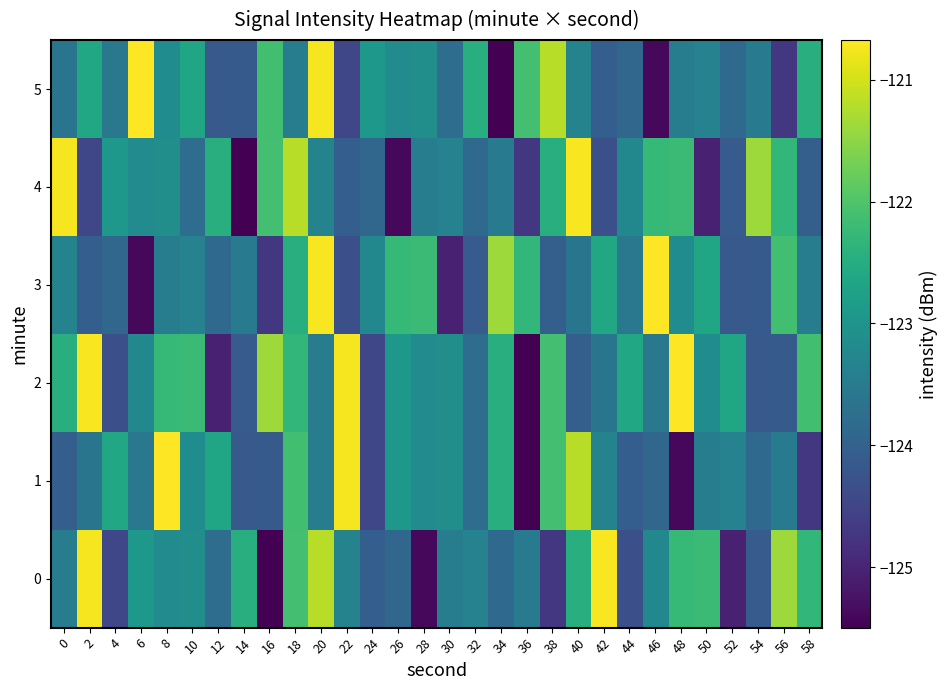

Reading left to right, list all the values displayed in this chart.

0: 0=-123.5	2=-120.7	4=-124.5	6=-122.9	8=-123.2	10=-123.1	12=-123.8	14=-122.5	16=-125.5	18=-122.1	20=-121.2	22=-123.3	24=-124.1	26=-123.9	28=-125.4	30=-123.5	32=-123.4	34=-123.9	36=-123.5	38=-124.7	40=-122.5	42=-120.7	44=-124.3	46=-123.2	48=-122.3	50=-122.2	52=-125.0	54=-124.1	56=-121.4	58=-122.3
1: 0=-124.0	2=-123.6	4=-122.6	6=-123.6	8=-120.7	10=-123.2	12=-122.7	14=-124.2	16=-124.1	18=-122.1	20=-123.5	22=-120.7	24=-124.5	26=-122.9	28=-123.2	30=-123.1	32=-123.8	34=-122.5	36=-125.5	38=-122.1	40=-121.2	42=-123.3	44=-124.1	46=-123.9	48=-125.4	50=-123.5	52=-123.4	54=-123.9	56=-123.5	58=-124.7
2: 0=-122.5	2=-120.7	4=-124.3	6=-123.2	8=-122.3	10=-122.2	12=-125.0	14=-124.1	16=-121.4	18=-122.3	20=-123.5	22=-120.7	24=-124.5	26=-122.9	28=-123.2	30=-123.1	32=-123.8	34=-122.5	36=-125.5	38=-122.1	40=-124.0	42=-123.6	44=-122.6	46=-123.6	48=-120.7	50=-123.2	52=-122.7	54=-124.2	56=-124.1	58=-122.1
3: 0=-123.3	2=-124.1	4=-123.9	6=-125.4	8=-123.5	10=-123.4	12=-123.9	14=-123.5	16=-124.7	18=-122.5	20=-120.7	22=-124.3	24=-123.2	26=-122.3	28=-122.2	30=-125.0	32=-124.1	34=-121.4	36=-122.3	38=-124.0	40=-123.6	42=-122.6	44=-123.6	46=-120.7	48=-123.2	50=-122.7	52=-124.2	54=-124.1	56=-122.1	58=-123.5
4: 0=-120.7	2=-124.5	4=-122.9	6=-123.2	8=-123.1	10=-123.8	12=-122.5	14=-125.5	16=-122.1	18=-121.2	20=-123.3	22=-124.1	24=-123.9	26=-125.4	28=-123.5	30=-123.4	32=-123.9	34=-123.5	36=-124.7	38=-122.5	40=-120.7	42=-124.3	44=-123.2	46=-122.3	48=-122.2	50=-125.0	52=-124.1	54=-121.4	56=-122.3	58=-124.0
5: 0=-123.6	2=-122.6	4=-123.6	6=-120.7	8=-123.2	10=-122.7	12=-124.2	14=-124.1	16=-122.1	18=-123.5	20=-120.7	22=-124.5	24=-122.9	26=-123.2	28=-123.1	30=-123.8	32=-122.5	34=-125.5	36=-122.1	38=-121.2	40=-123.3	42=-124.1	44=-123.9	46=-125.4	48=-123.5	50=-123.4	52=-123.9	54=-123.5	56=-124.7	58=-122.5